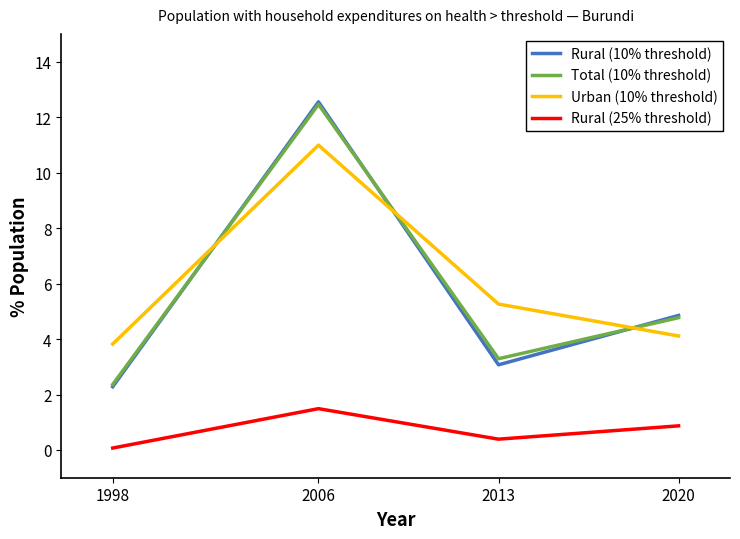

The value of Rural (10% threshold) at 1998 is 2.3. True or false?

True